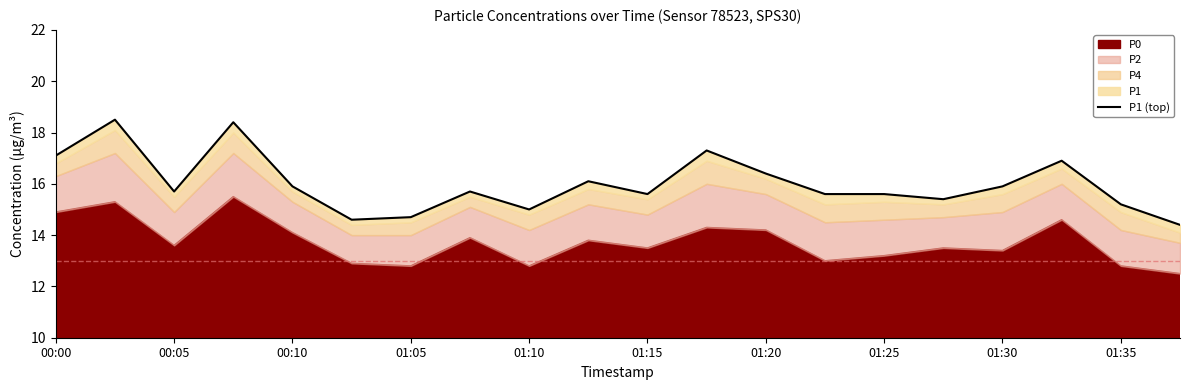

What is the difference between the maximum and minimum values?

4.1